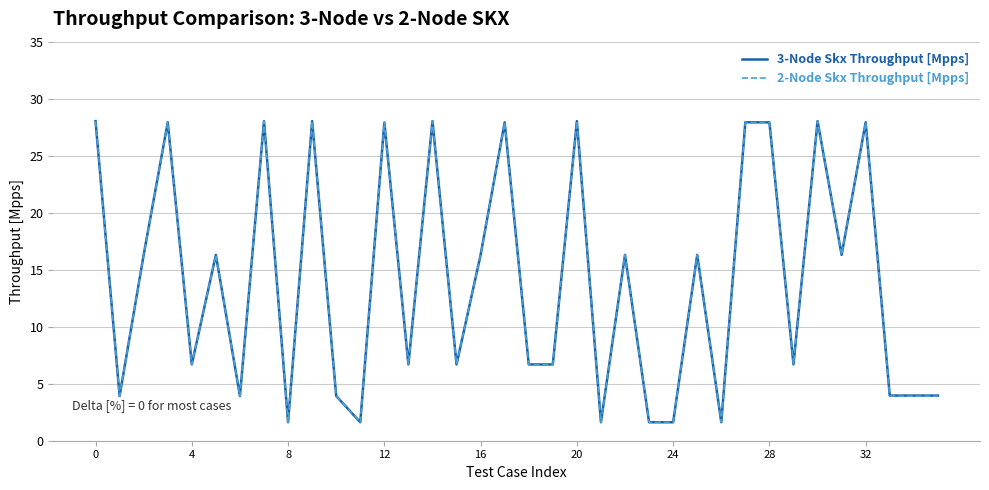

What is the highest value of the 3-Node Skx Throughput [Mpps] series?

28.0